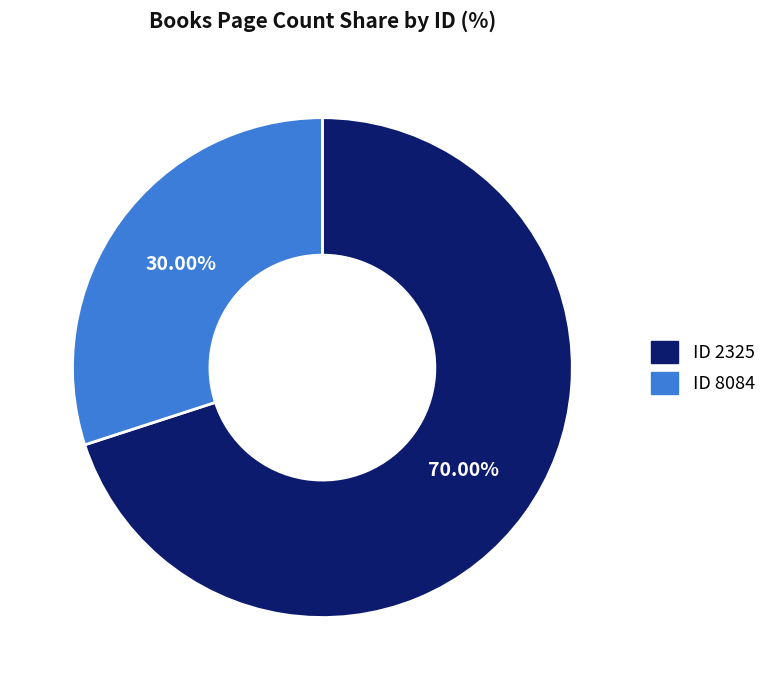

Does any single category account for the majority?

Yes